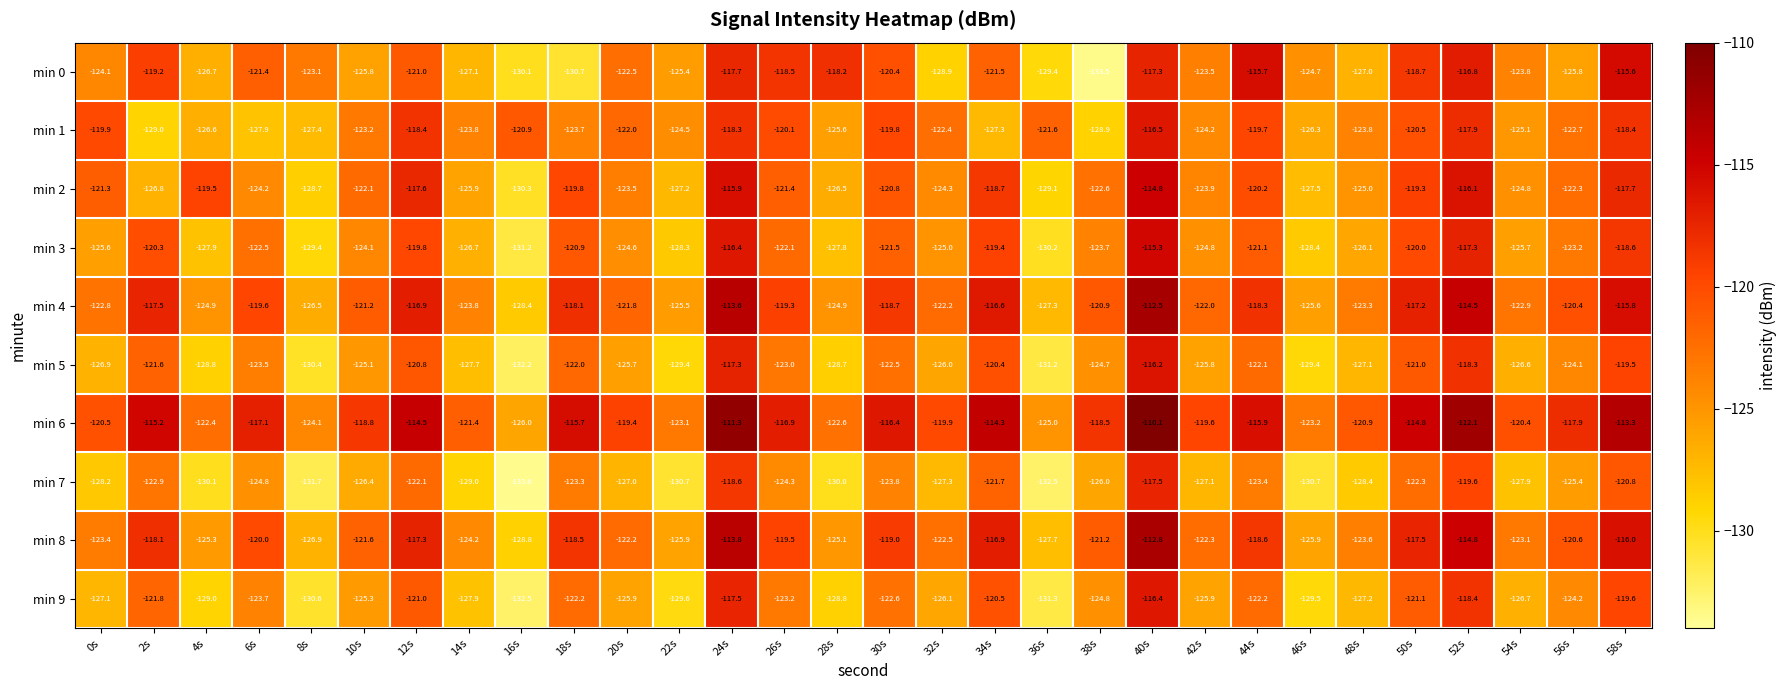

Which series changed the most between 26s and 44s?

min 0